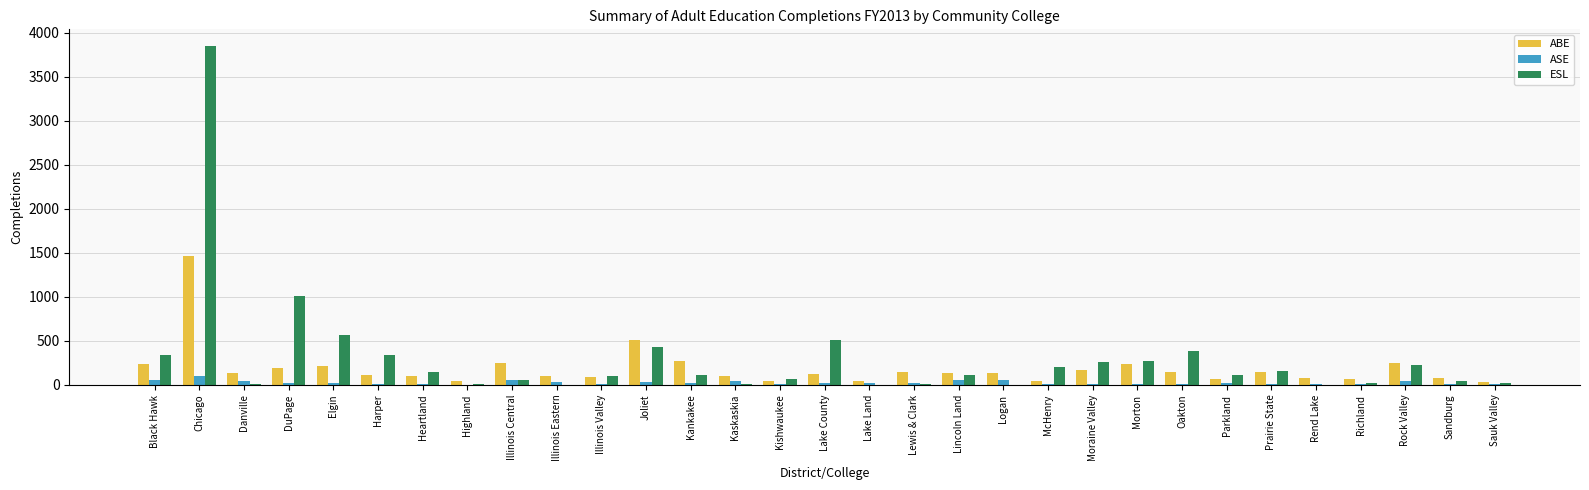

At which category is the sum across all series the highest?

Chicago